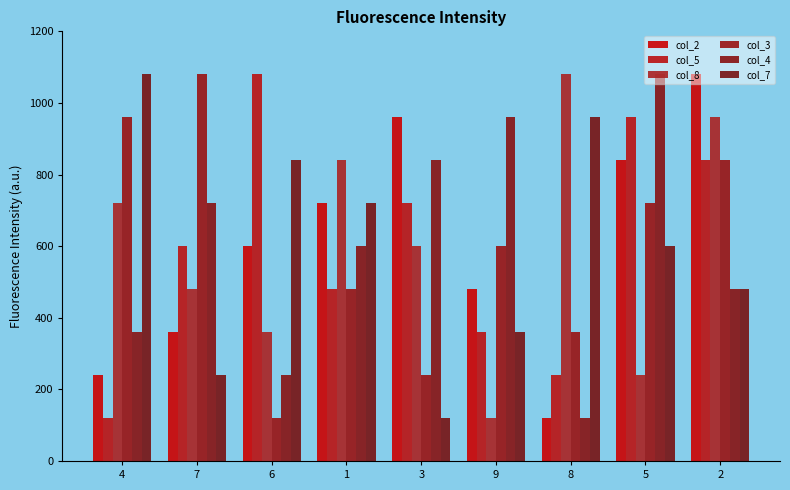

The value of col_8 at 6 is 360. True or false?

True